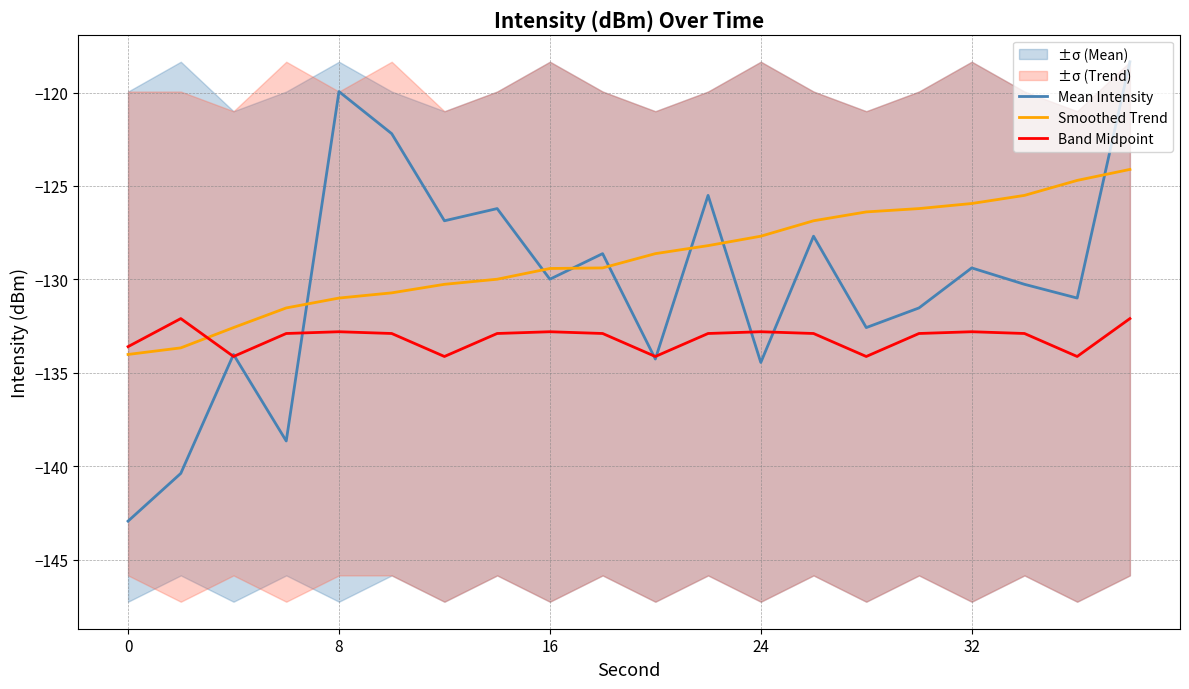

The value of Band Midpoint at 8 is -132.8. True or false?

True